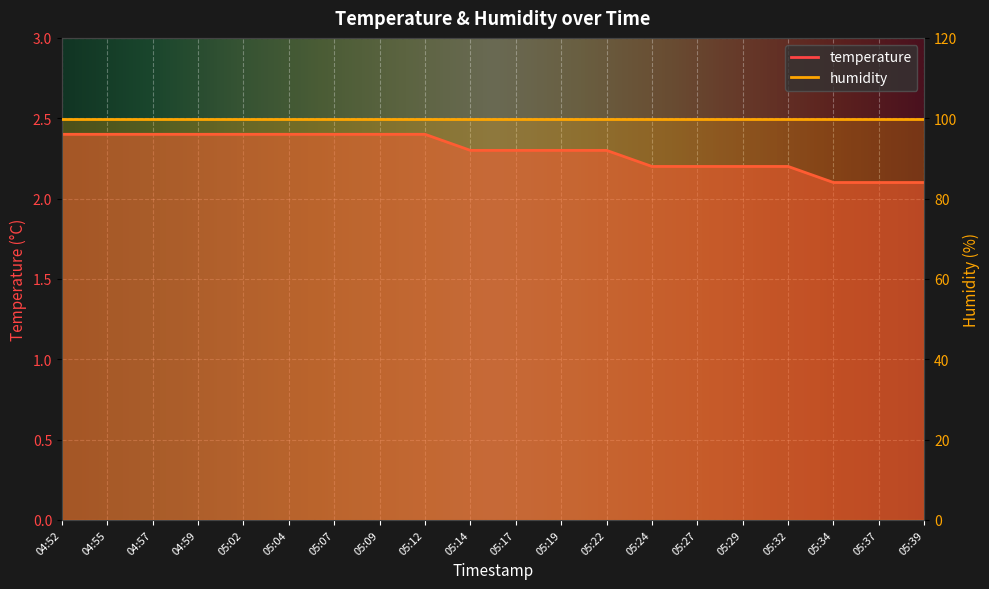

Rank the categories by value from lowest to highest.

05:34, 05:37, 05:39, 05:24, 05:27, 05:29, 05:32, 05:14, 05:17, 05:19, 05:22, 04:52, 04:55, 04:57, 04:59, 05:02, 05:04, 05:07, 05:09, 05:12